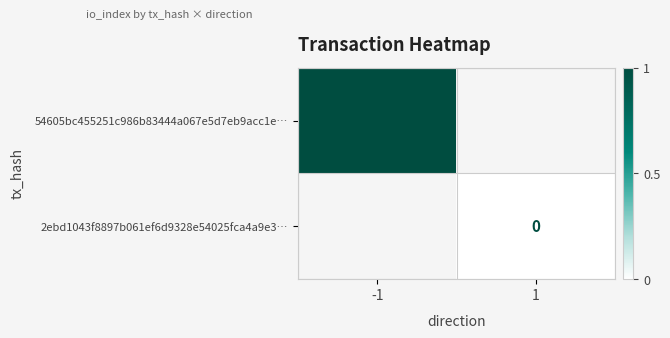

The 54605bc455251c986b83444a067e5d7eb9acc1e… series shows 2 at -1. True or false?

False